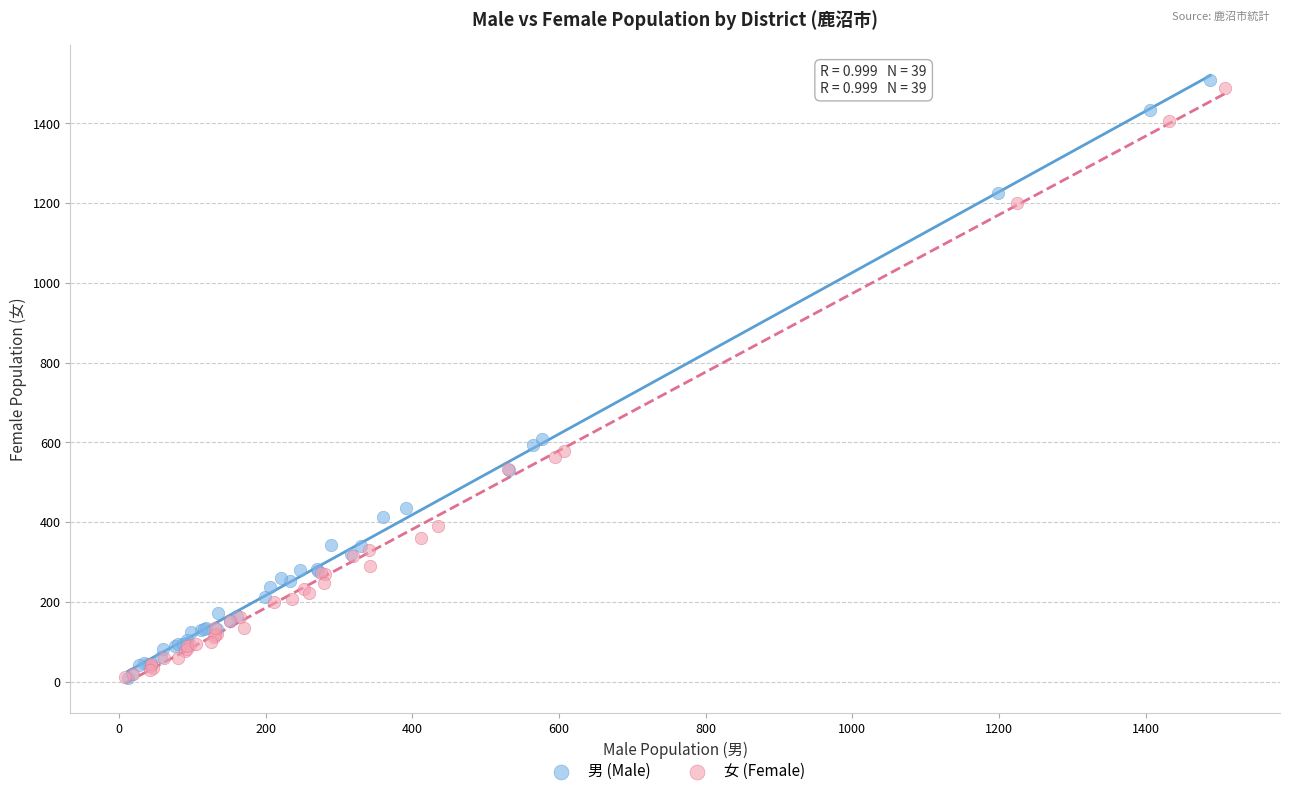

Which series has the widest spread of Y values?

男 (Male)